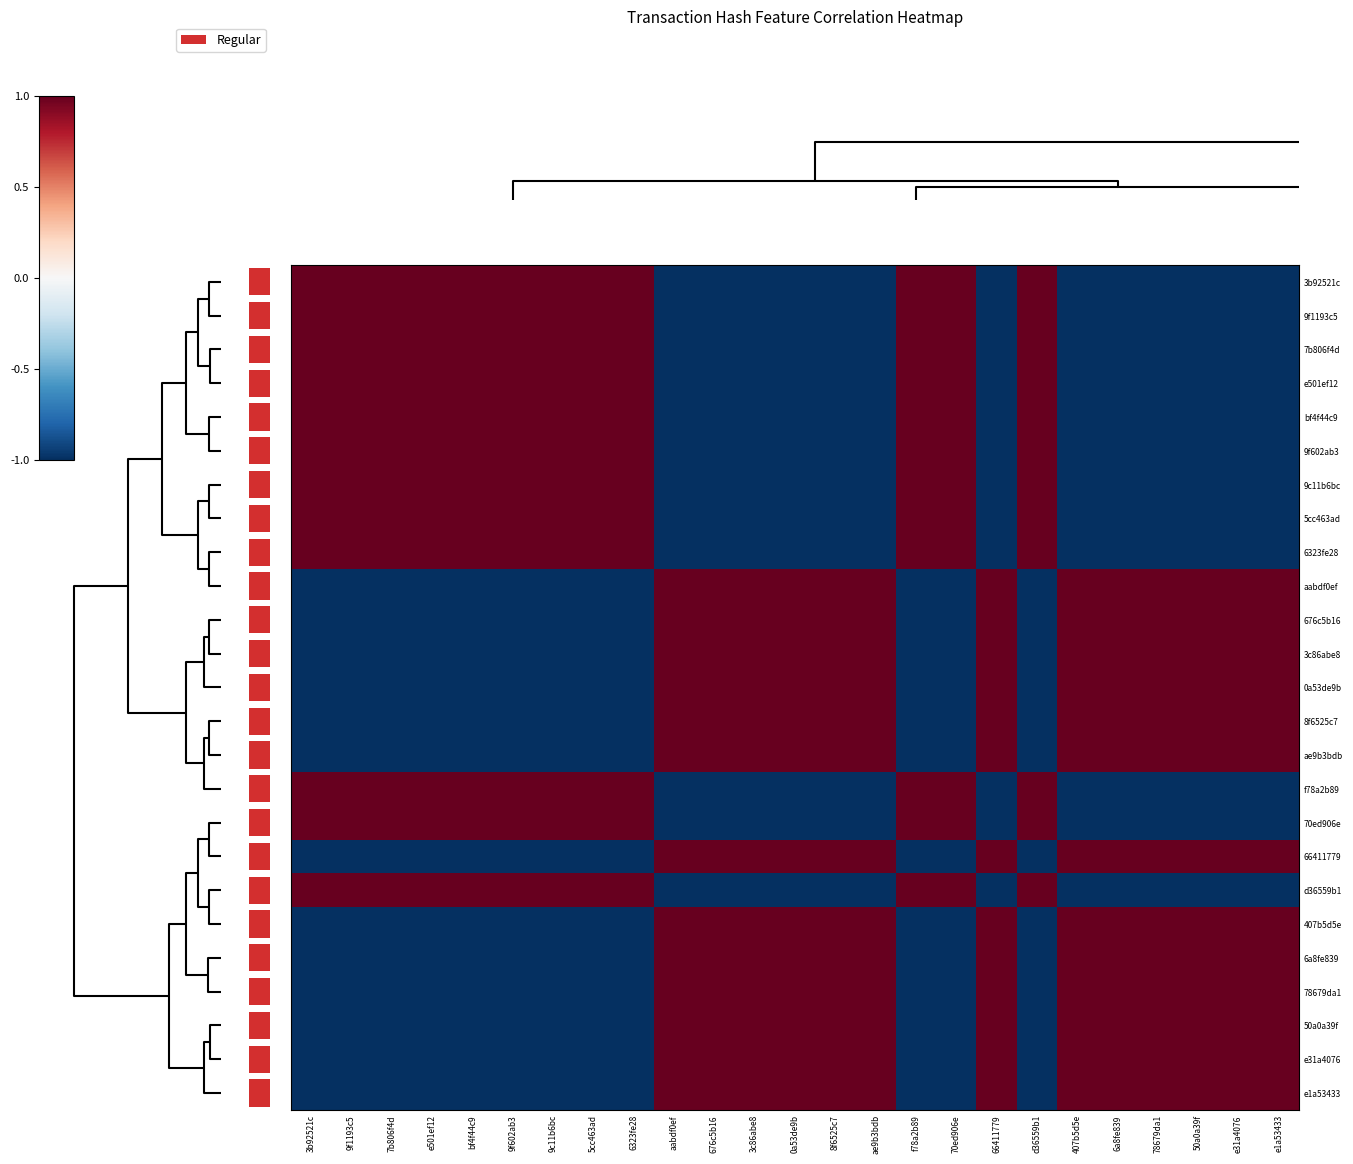

List the labels in order of 5cc463ad value, largest first.

3b92521c, 9f1193c5, 7b806f4d, e501ef12, bf4f44c9, 9f602ab3, 9c11b6bc, 5cc463ad, 6323fe28, f78a2b89, 70ed906e, d36559b1, aabdf0ef, 676c5b16, 3c86abe8, 0a53de9b, 8f6525c7, ae9b3bdb, 66411779, 407b5d5e, 6a8fe839, 78679da1, 50a0a39f, e31a4076, e1a53433